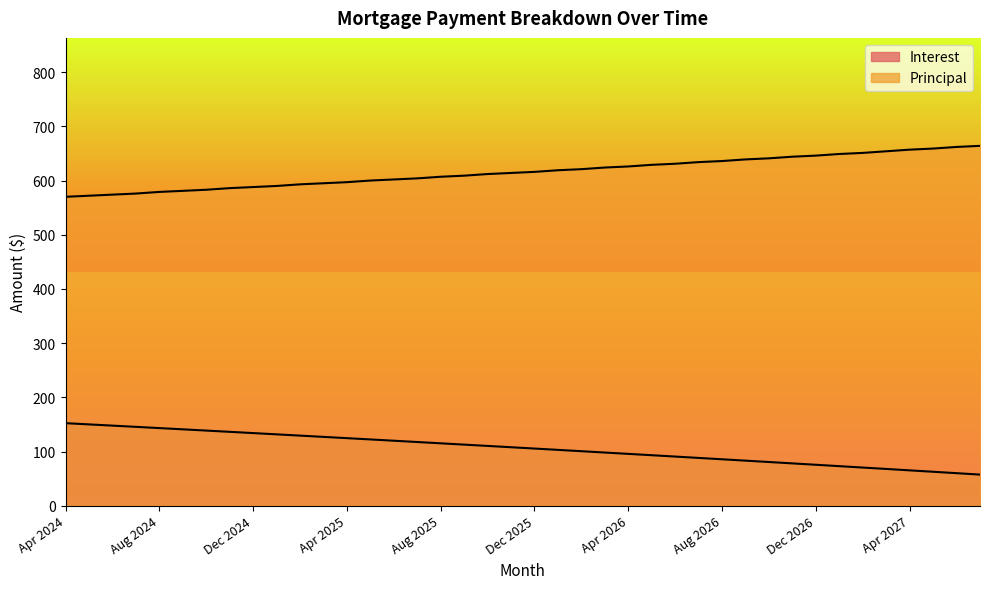

Reading left to right, list all the values displayed in this chart.

Interest: 152.4	150.1	147.8	145.6	143.3	141.0	138.7	136.4	134.1	131.7	129.4	127.0	124.7	122.3	120.0	117.6	115.2	112.8	110.4	108.0	105.5	103.1	100.6	98.2	95.7	93.2	90.7	88.2	85.7	83.2	80.7	78.2	75.6	73.0	70.5	67.9	65.3	62.7	60.1	57.5
Principal: 570.0	572.0	574.0	576.0	579.0	581.0	583.0	586.0	588.0	590.0	593.0	595.0	597.0	600.0	602.0	604.0	607.0	609.0	612.0	614.0	616.0	619.0	621.0	624.0	626.0	629.0	631.0	634.0	636.0	639.0	641.0	644.0	646.0	649.0	651.0	654.0	657.0	659.0	662.0	664.0